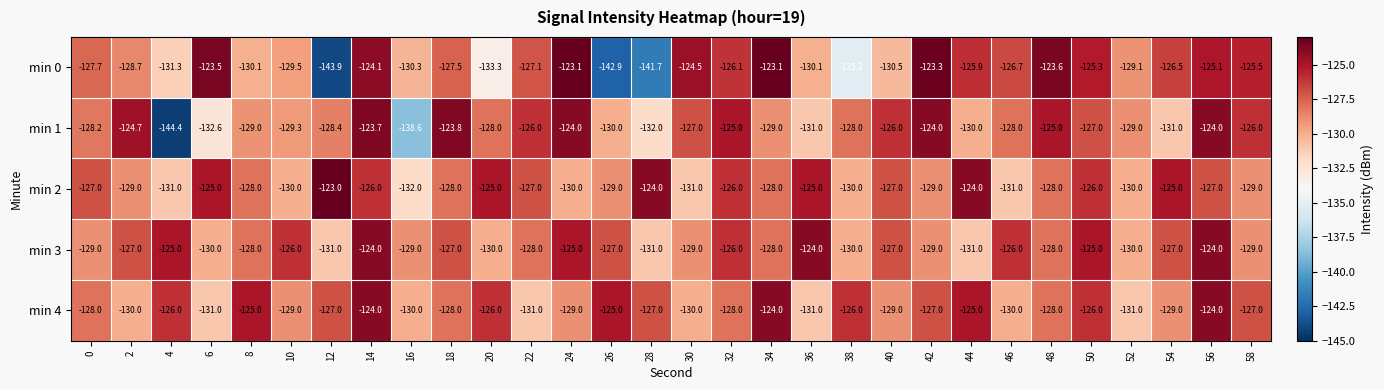

How many series are shown in this chart?

5